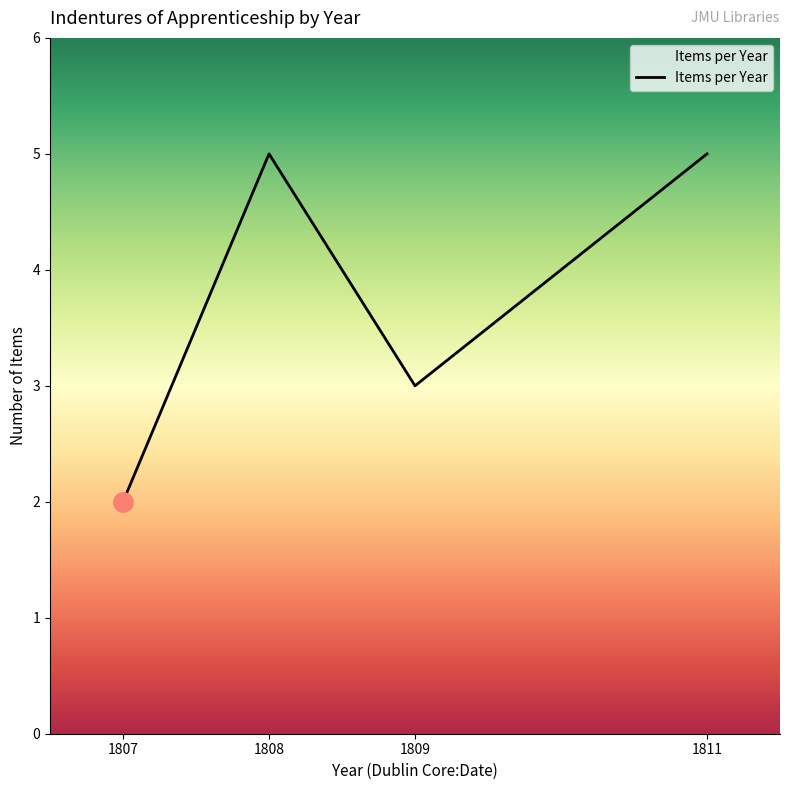

What is the ratio of the value at 1807 to the value at 1809?

0.7